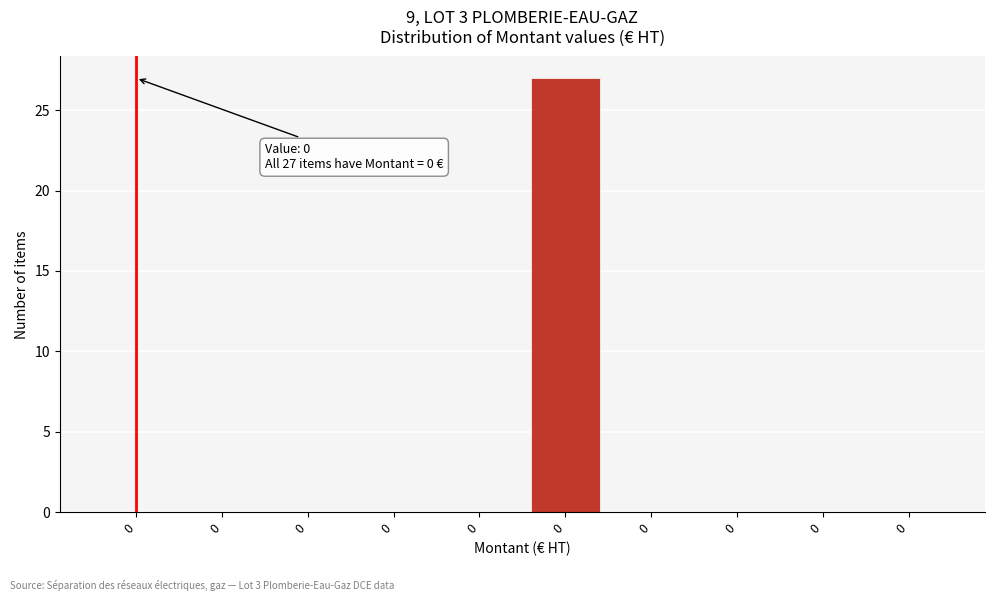

Are the bars horizontal?

No